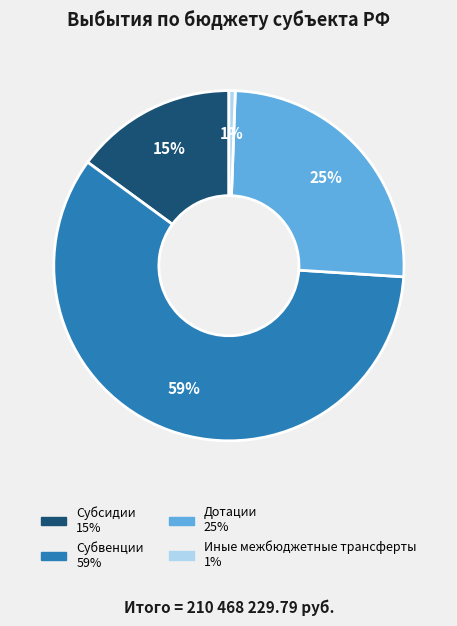

The Иные межбюджетные трансферты slice represents 9% of the pie. True or false?

False